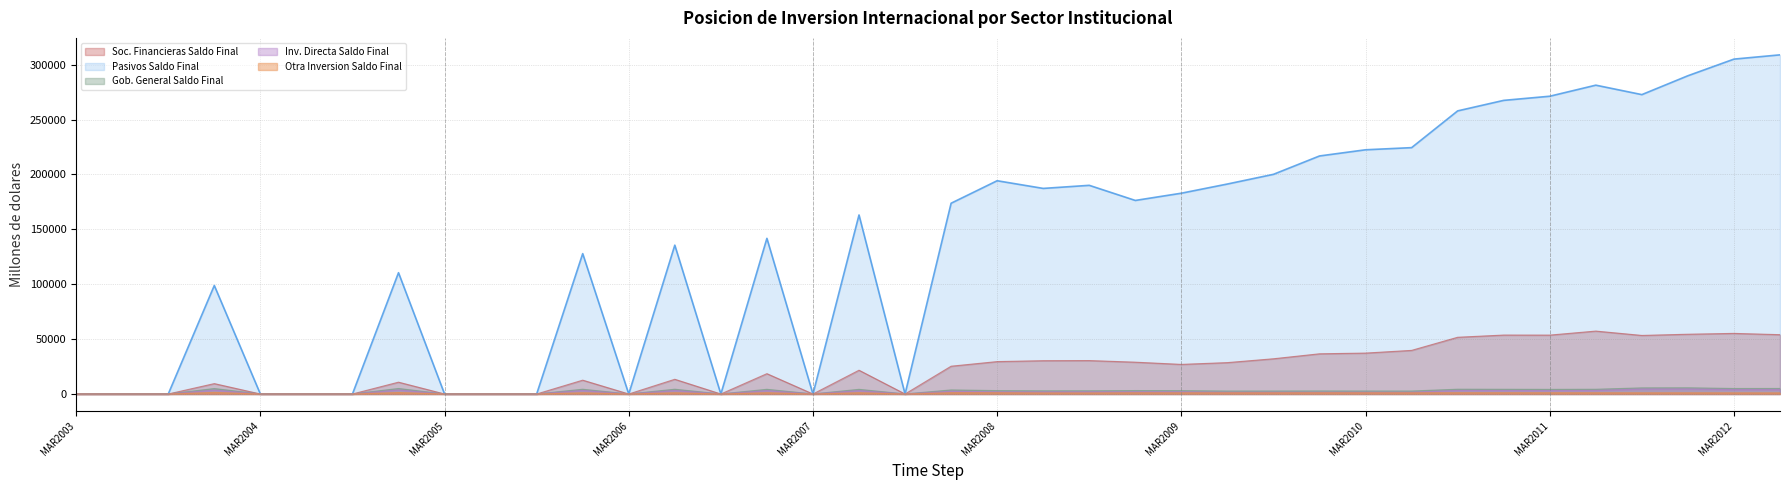

What is the difference between the maximum and minimum values in the Otra Inversion Saldo Final series?

1391.7